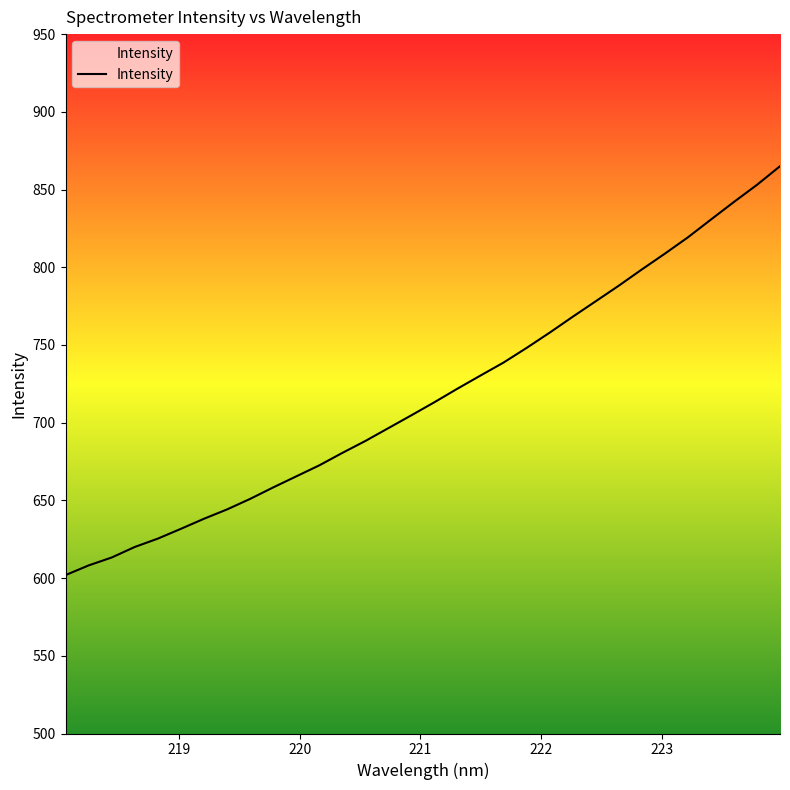

What is the difference between the maximum and minimum values?

263.1